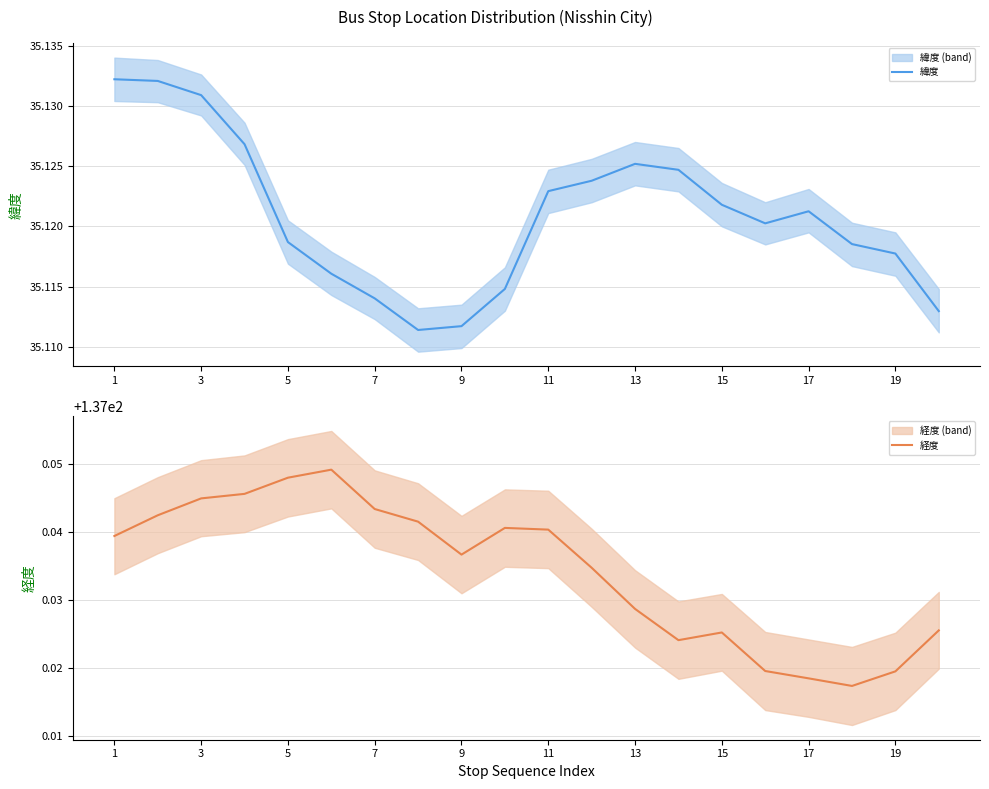

What is the average value of the 緯度 series?

35.1